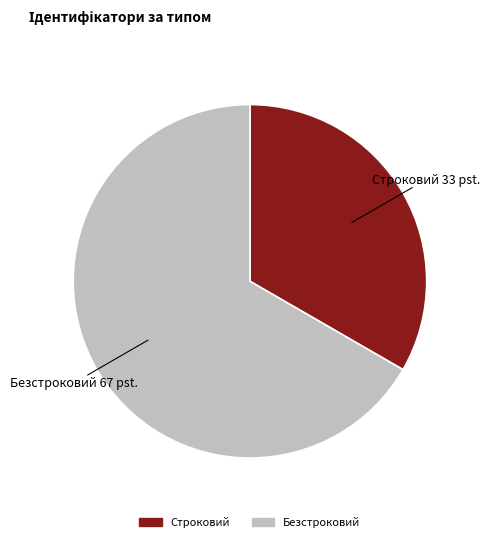

The Строковий slice represents 33% of the pie. True or false?

True